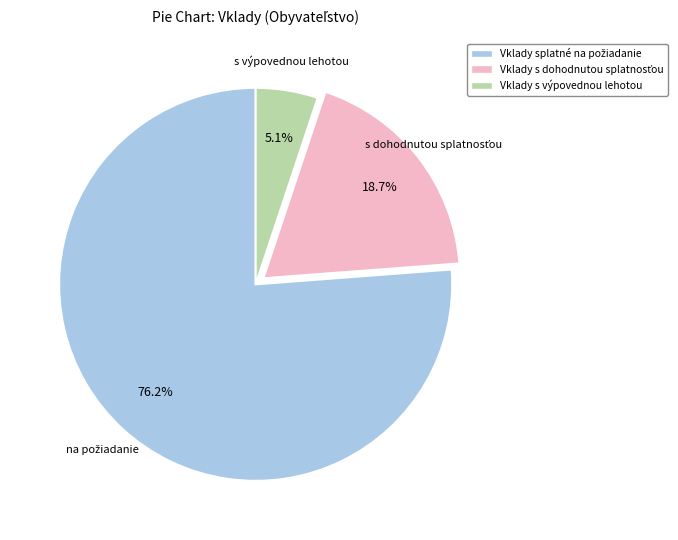

Count the number of slices in the pie.

3